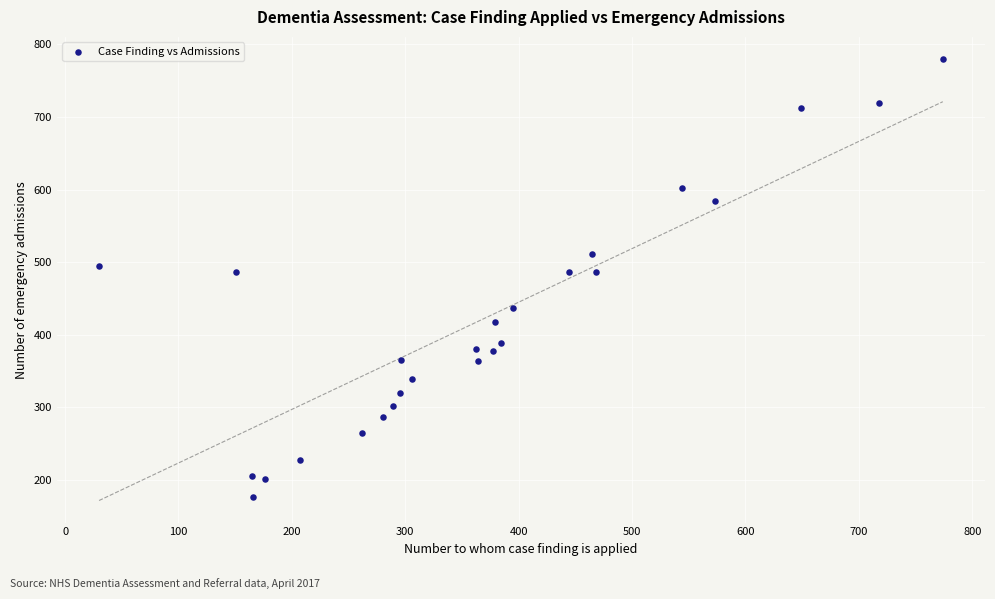

What is the range of Y values (max minus min)?

603